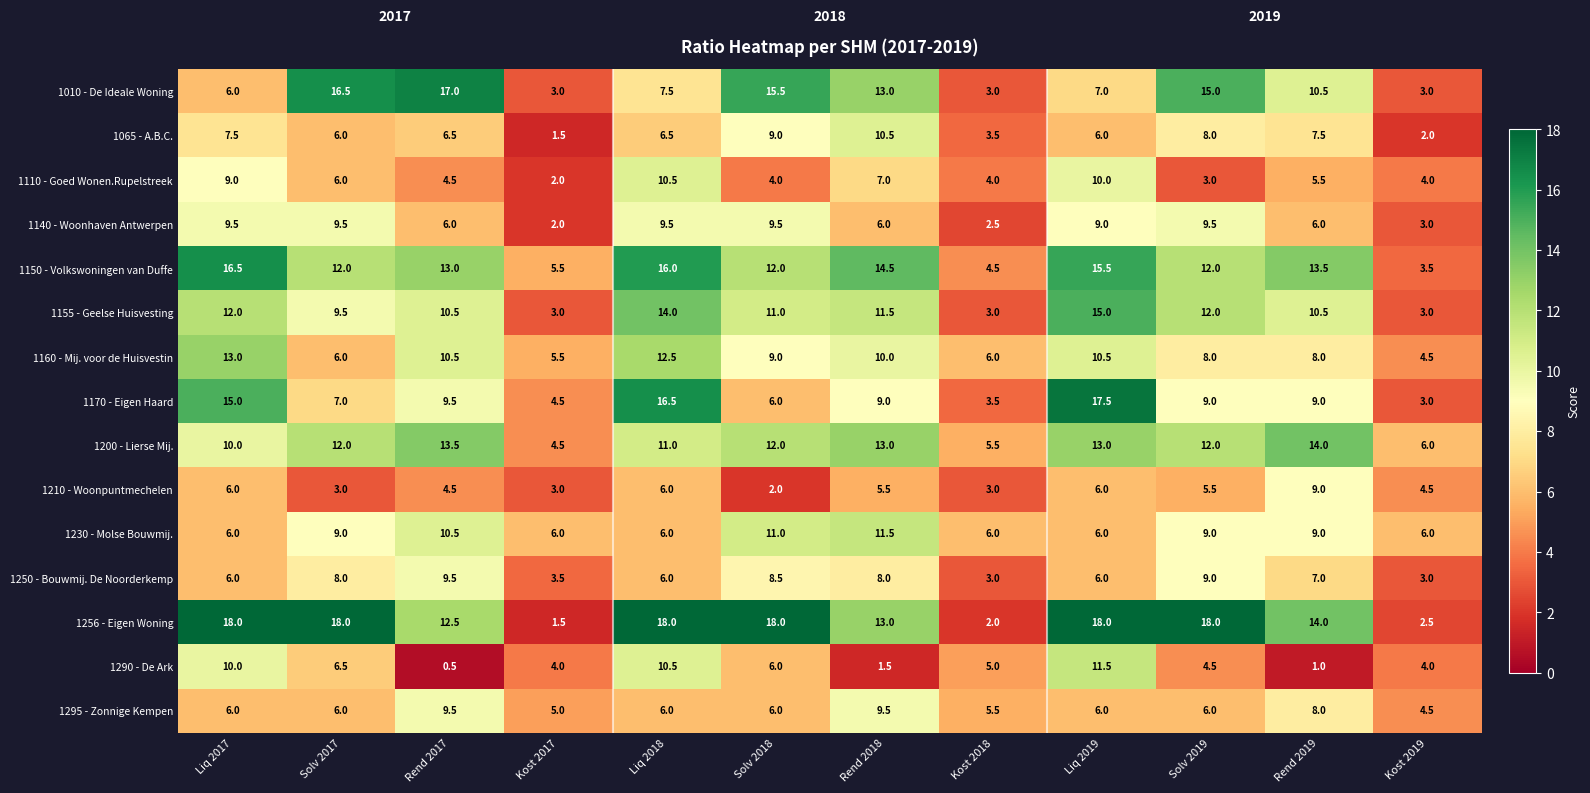

Which series has the largest total across all categories?

1256 - Eigen Woning